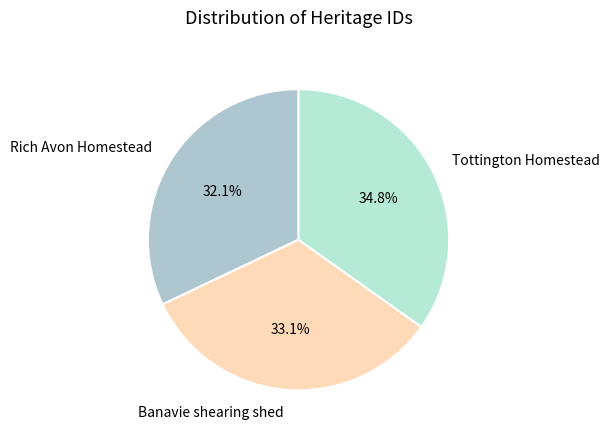

Does Tottington Homestead represent more than half of the total?

No